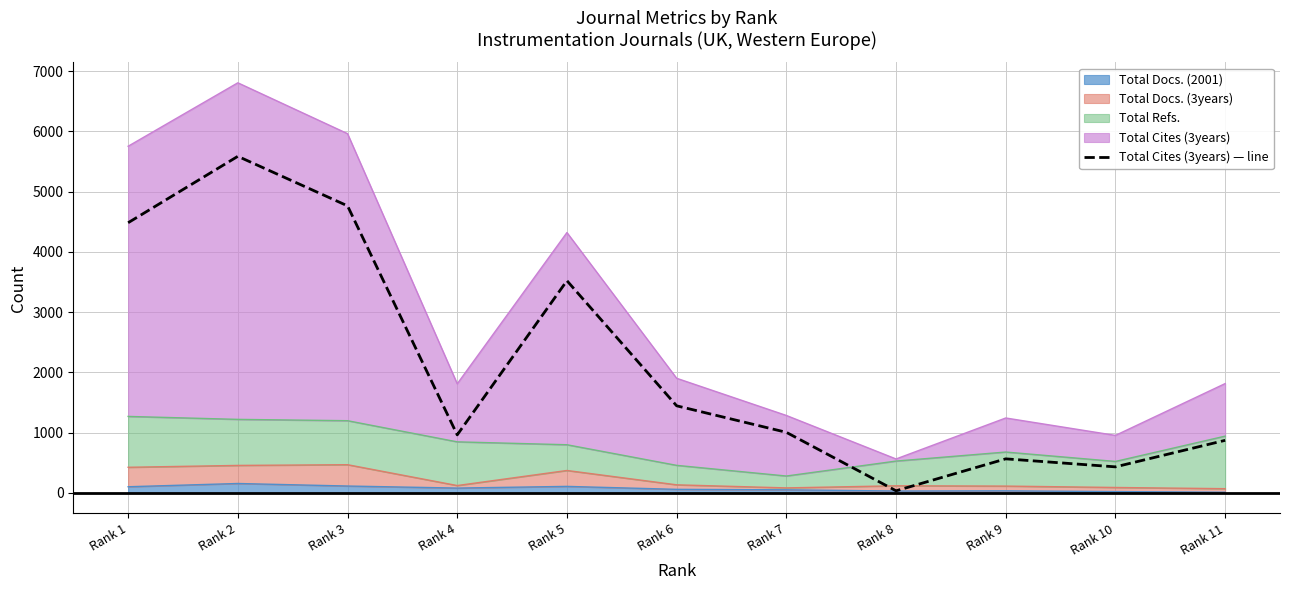

What is the value of the 4th point from the left?

963